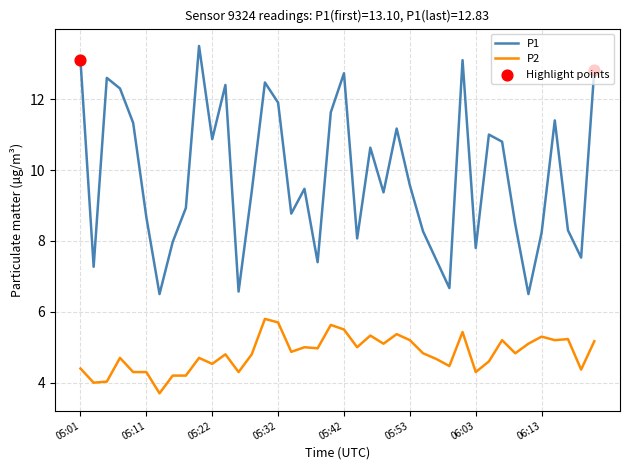

Which series has the widest spread of values?

P1